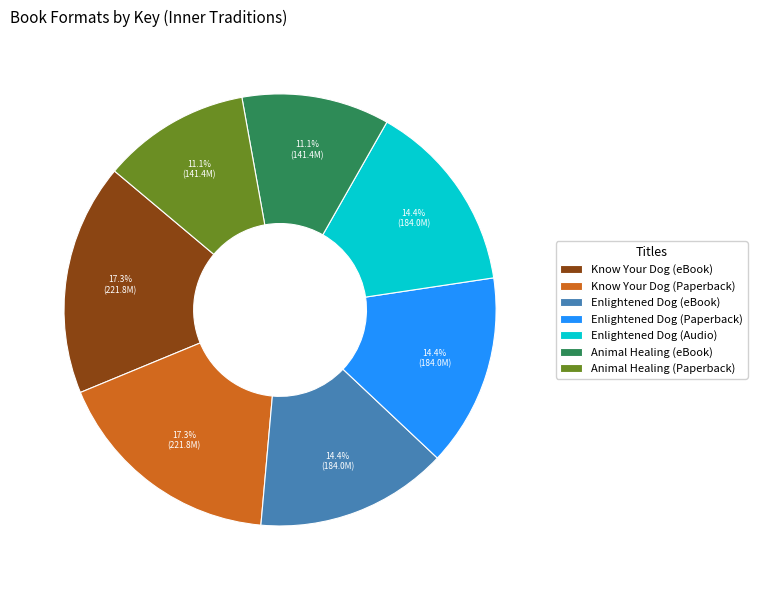

Do Animal Healing (Paperback) and Know Your Dog (Paperback) together represent more than half of the pie?

No